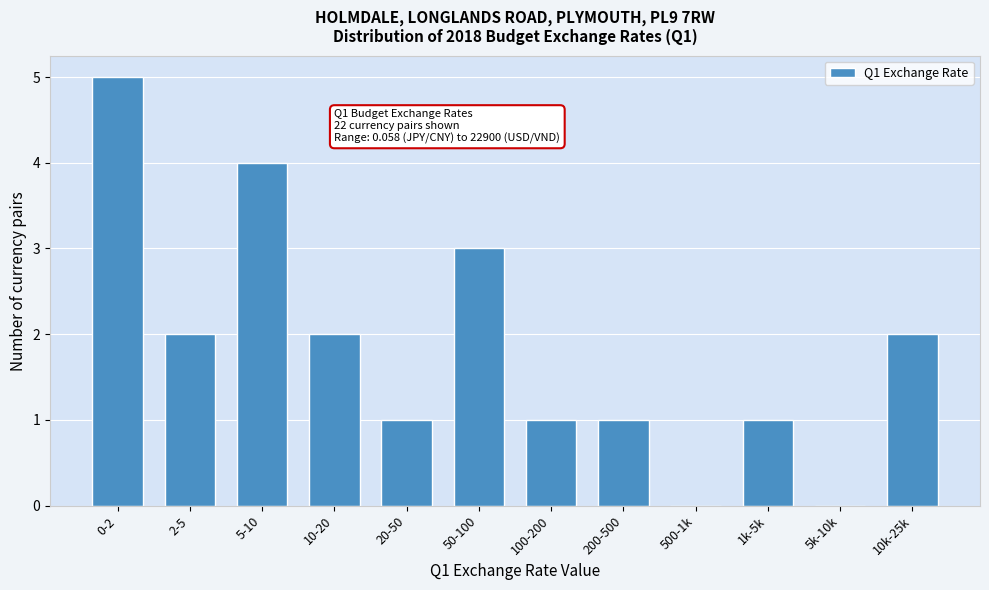

Reading left to right, transcribe all the data shown in this chart.

0-2=5	2-5=2	5-10=4	10-20=2	20-50=1	50-100=3	100-200=1	200-500=1	500-1k=0	1k-5k=1	5k-10k=0	10k-25k=2